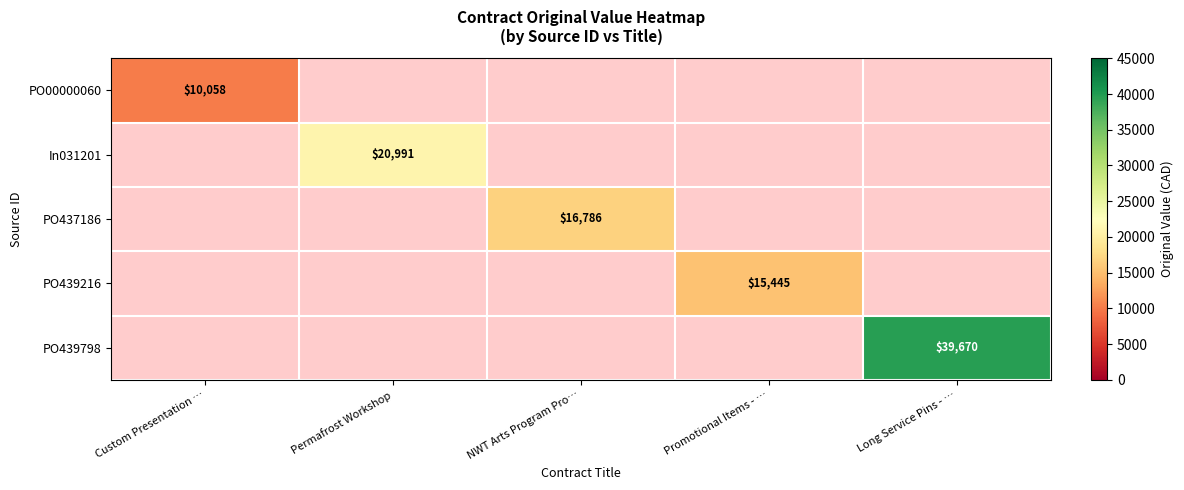

What is the difference between the highest and lowest values at Custom Presentation …?

10057.7